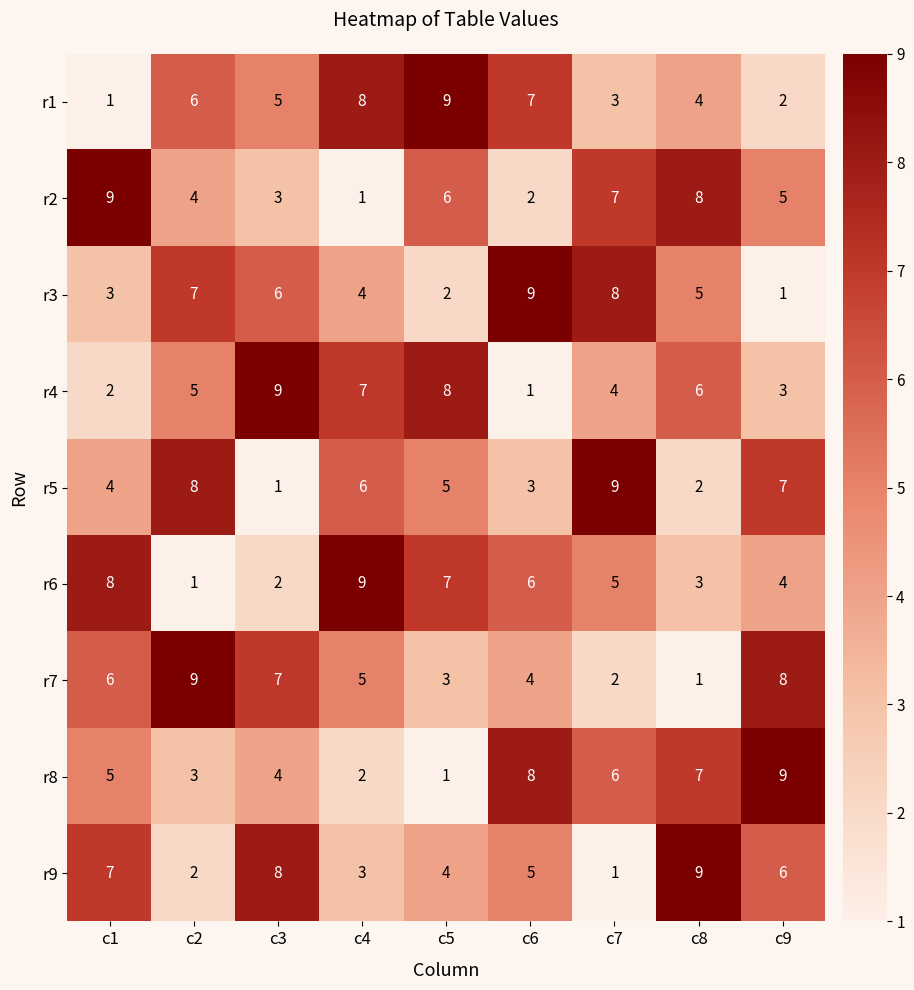

What is the total value across all series at c6?

45